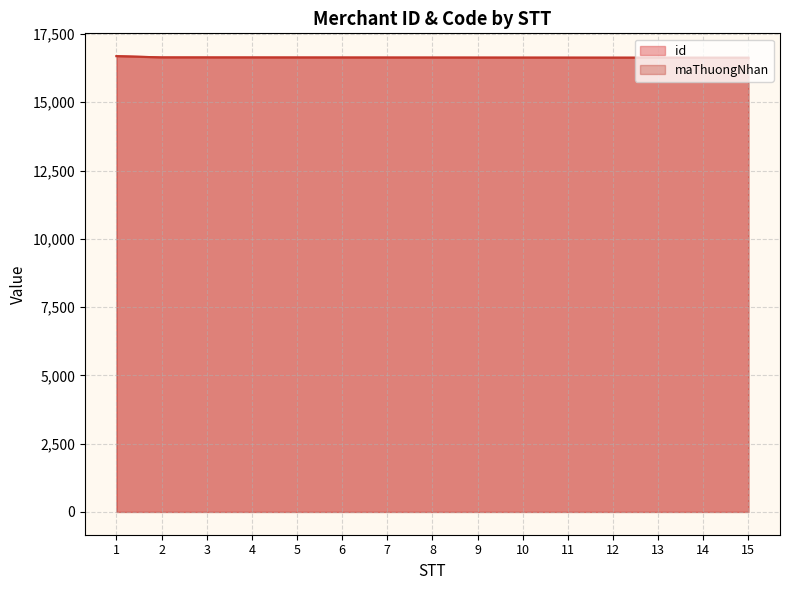

What is the difference between the id values at 11 and 7?

4